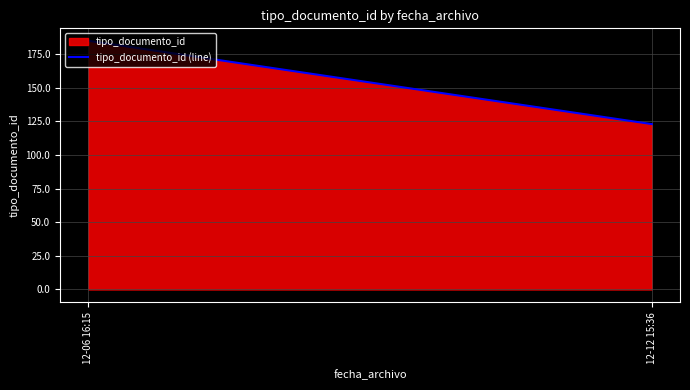

Which label corresponds to the smallest value in the chart?

12-12 15:36